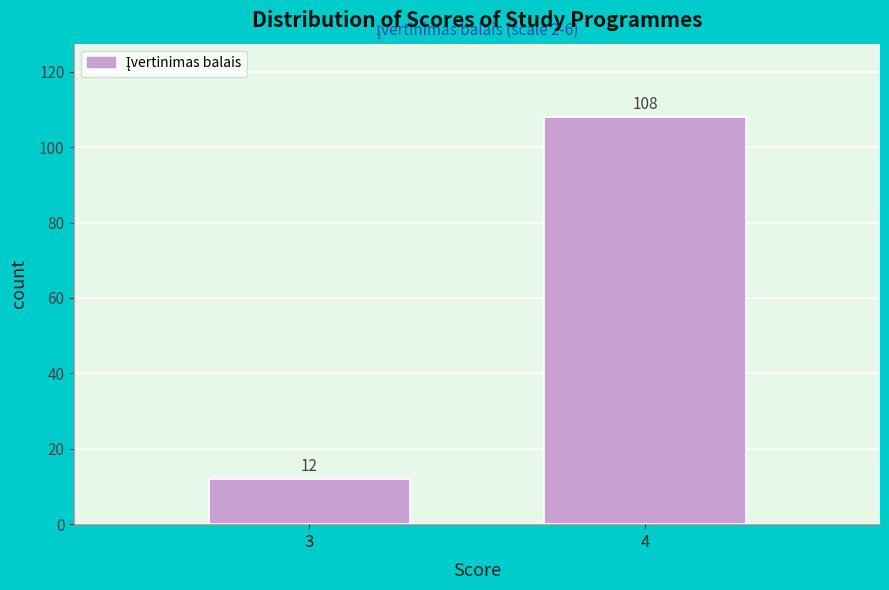

Reading right to left, list all the values displayed in this chart.

4=108	3=12